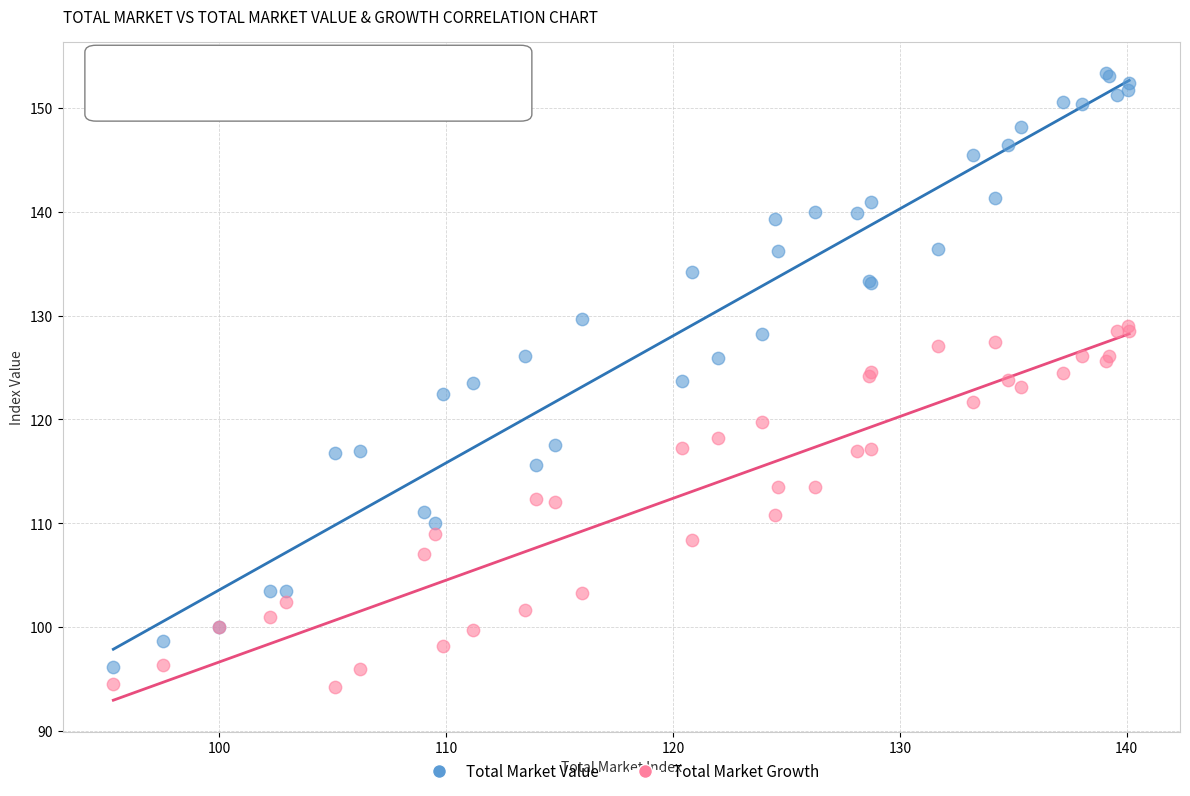

Which series has the widest spread of Y values?

Total Market Value